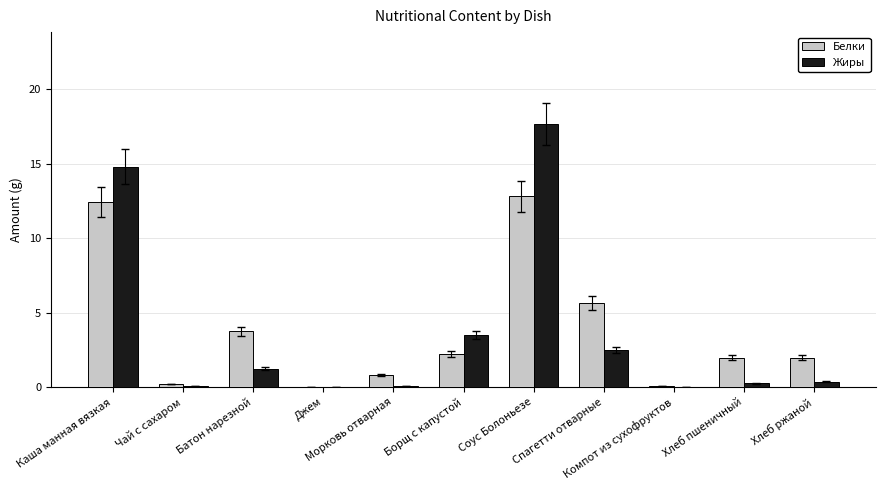

Are the bars horizontal?

No